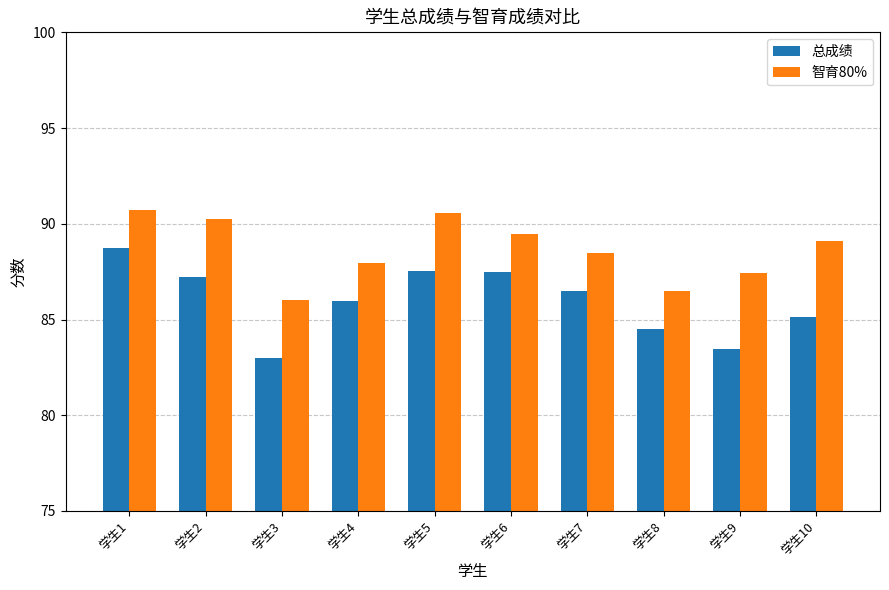

True or false: 智育80% has a value of 90.2 at 学生2.

True